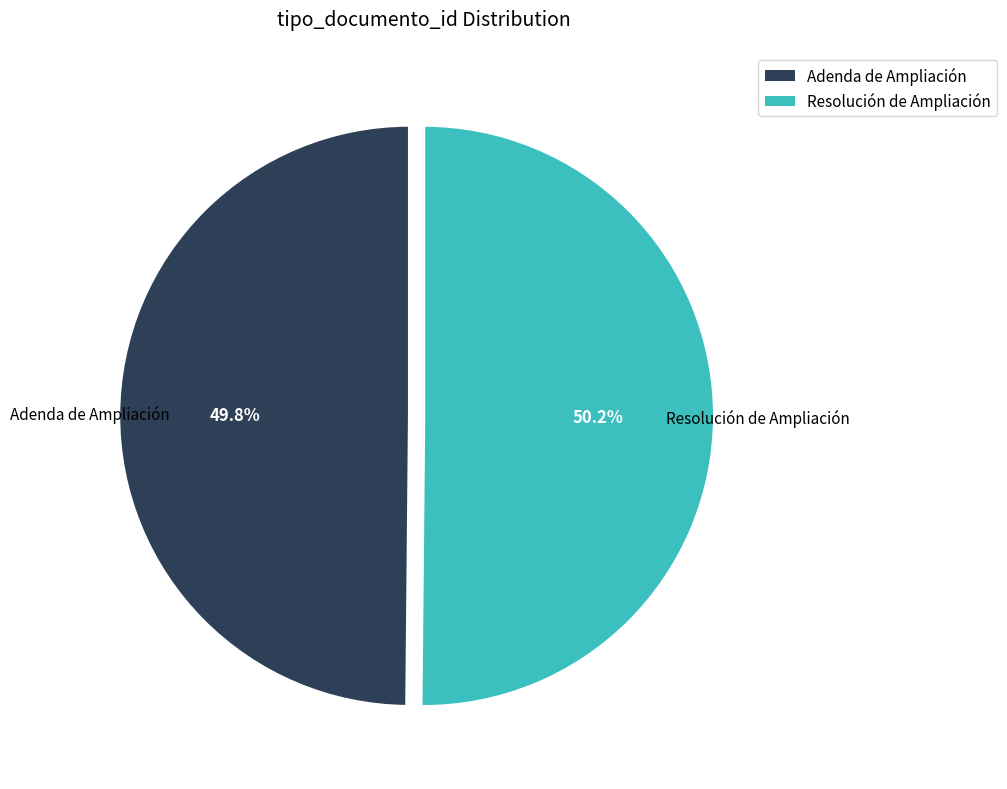

Is there a majority slice in this chart?

Yes